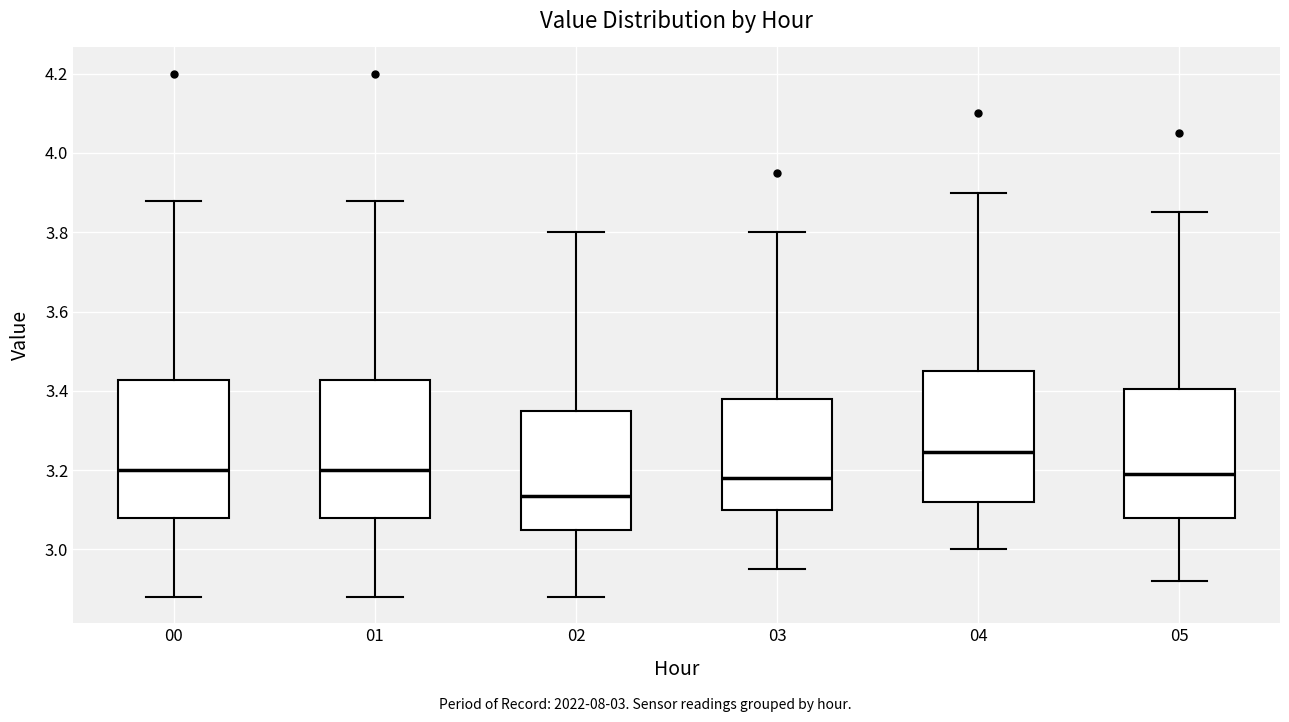

Reading left to right, read every box against the y-axis: the position of its median line, the range the box covers, and the ends of its whiskers. The values are not printed on the chart, so give them approximately, as read against the axis.

00: median 3.20, box 3.08 to 3.42, whiskers 2.88 to 3.88
01: median 3.20, box 3.08 to 3.42, whiskers 2.88 to 3.88
02: median 3.14, box 3.06 to 3.36, whiskers 2.88 to 3.80
03: median 3.18, box 3.10 to 3.38, whiskers 2.96 to 3.80
04: median 3.24, box 3.12 to 3.46, whiskers 3.00 to 3.90
05: median 3.20, box 3.08 to 3.40, whiskers 2.92 to 3.86